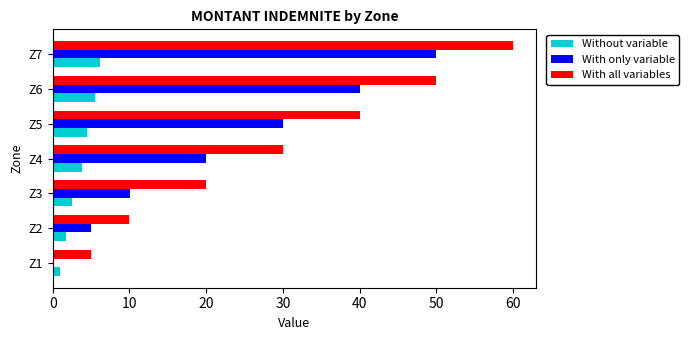

What value does the With all variables series have at Z7?

60.0